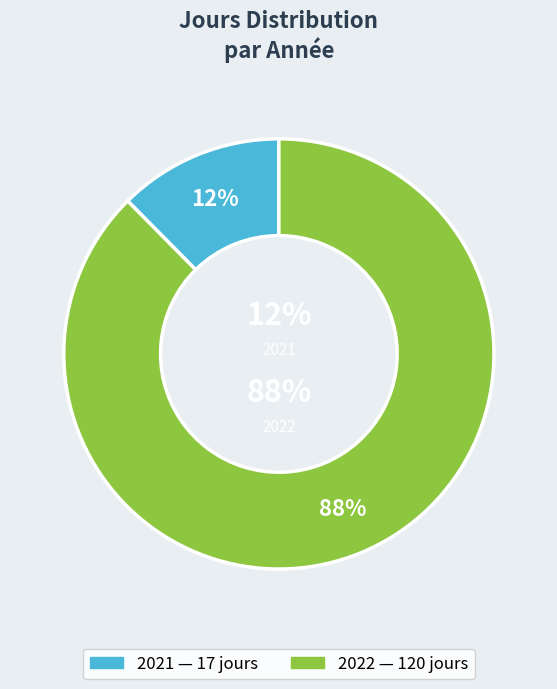

What is the smallest slice in the pie chart?

2021